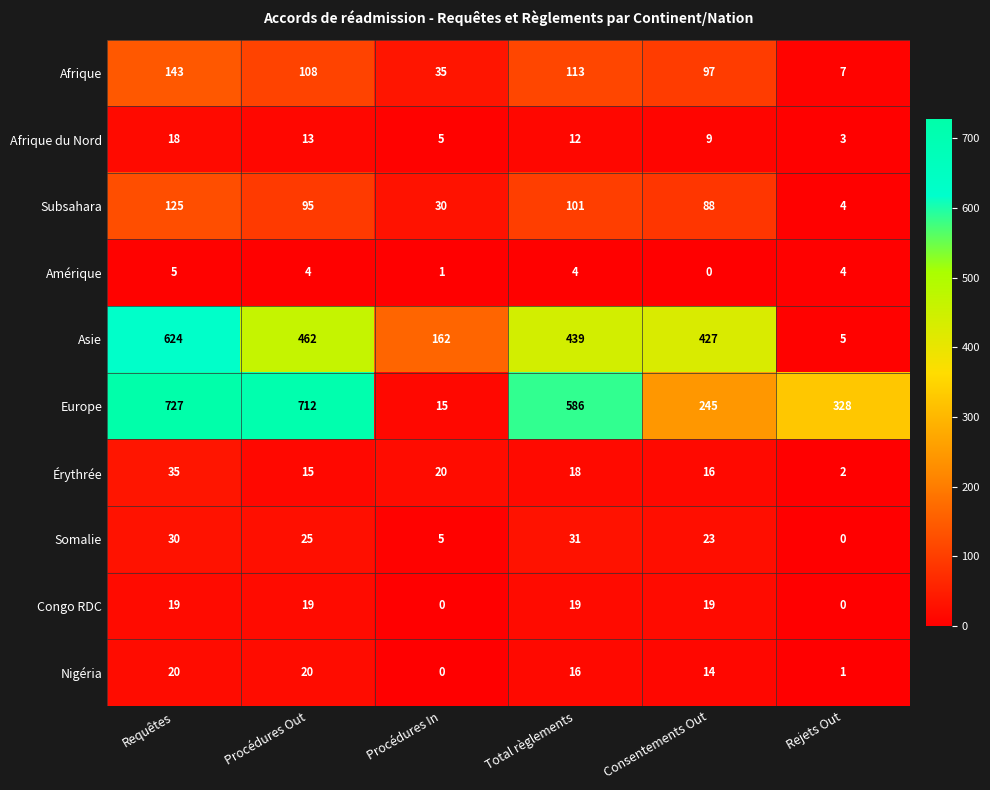

The value of Érythrée at Procédures Out is 15. True or false?

True